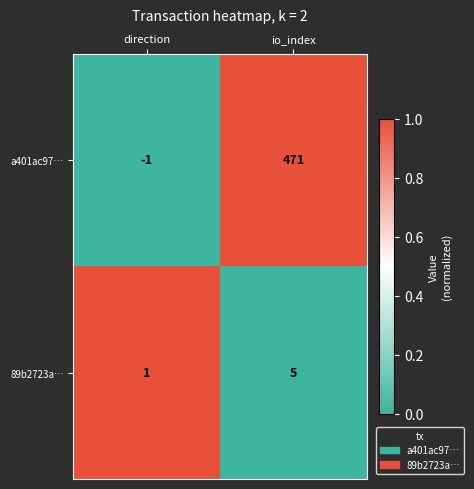

At which label is 89b2723a… closest to 3?

direction